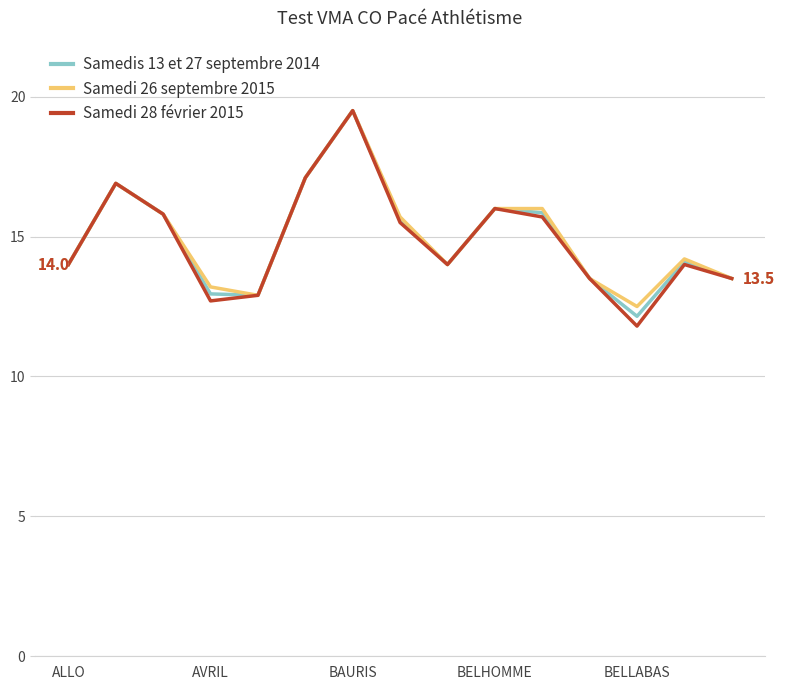

Which series has the widest spread of values?

Samedi 28 février 2015